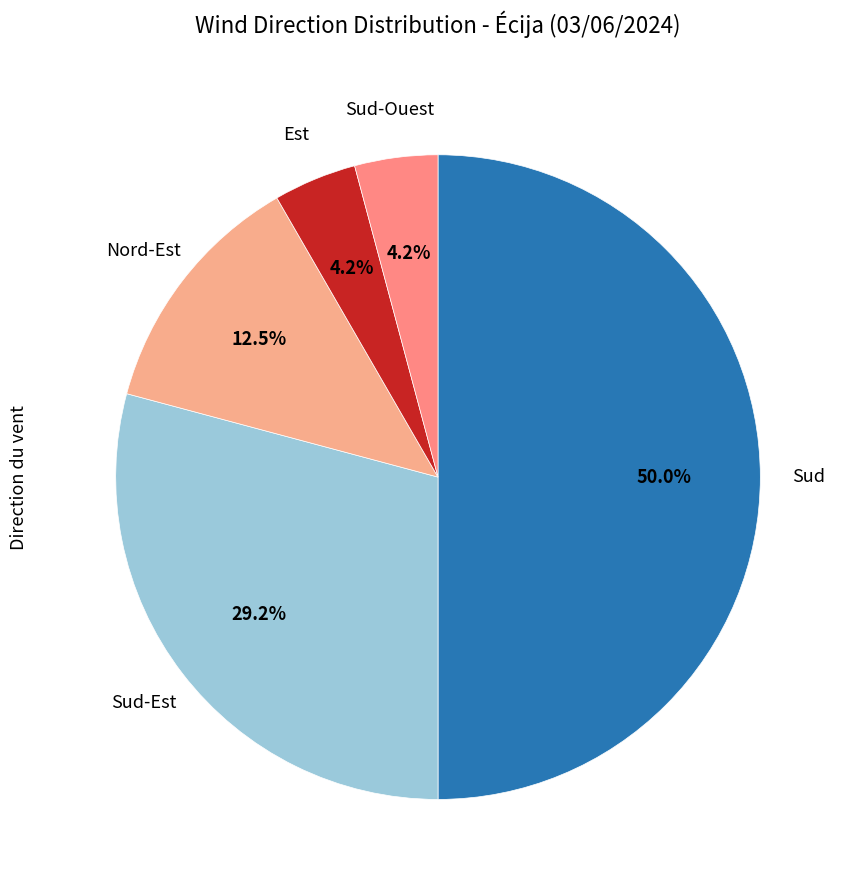

To the nearest percent, what is the combined percentage of Nord-Est and Sud-Ouest?

17%